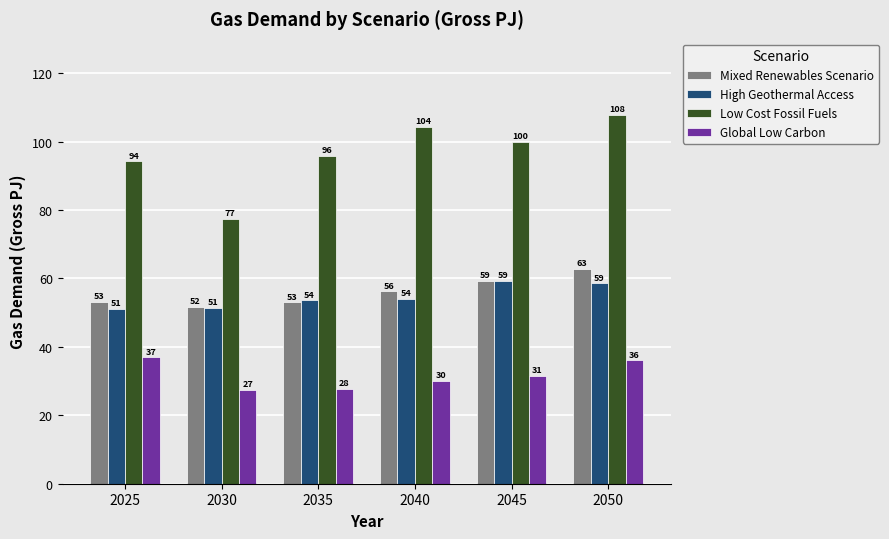

What is the difference between the highest and lowest values at 2025?

57.3